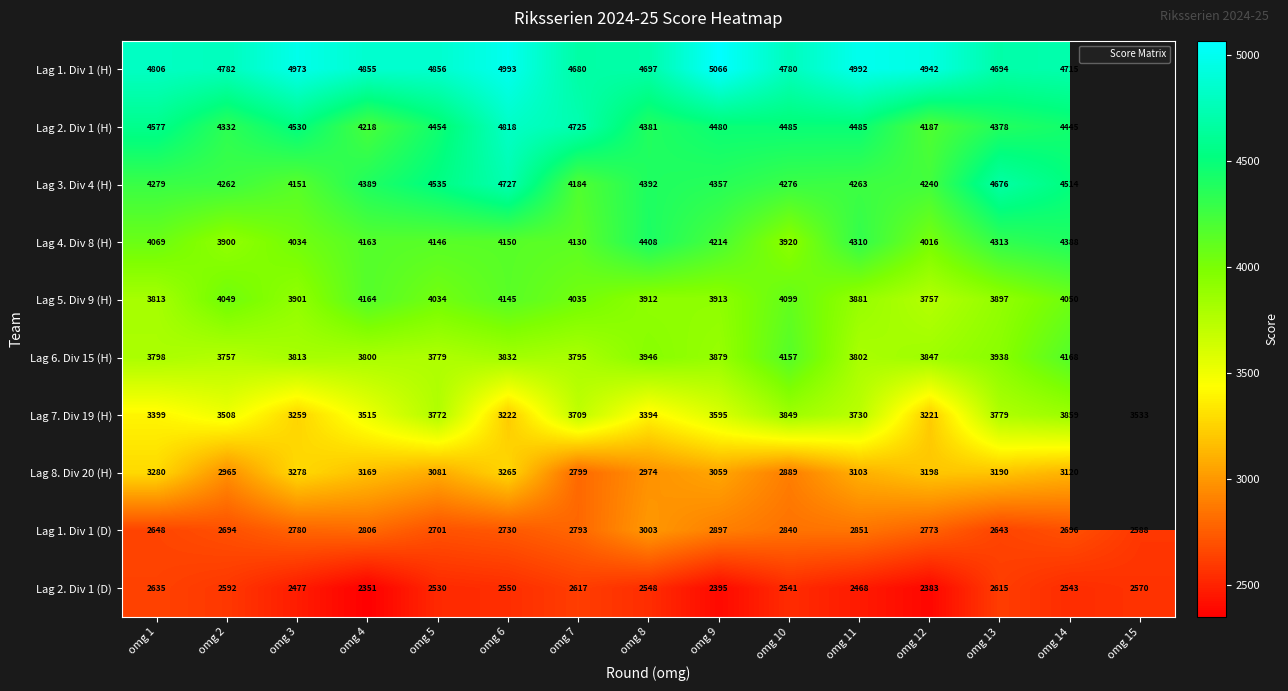

Between omg 11 and omg 14, which is larger?

omg 11